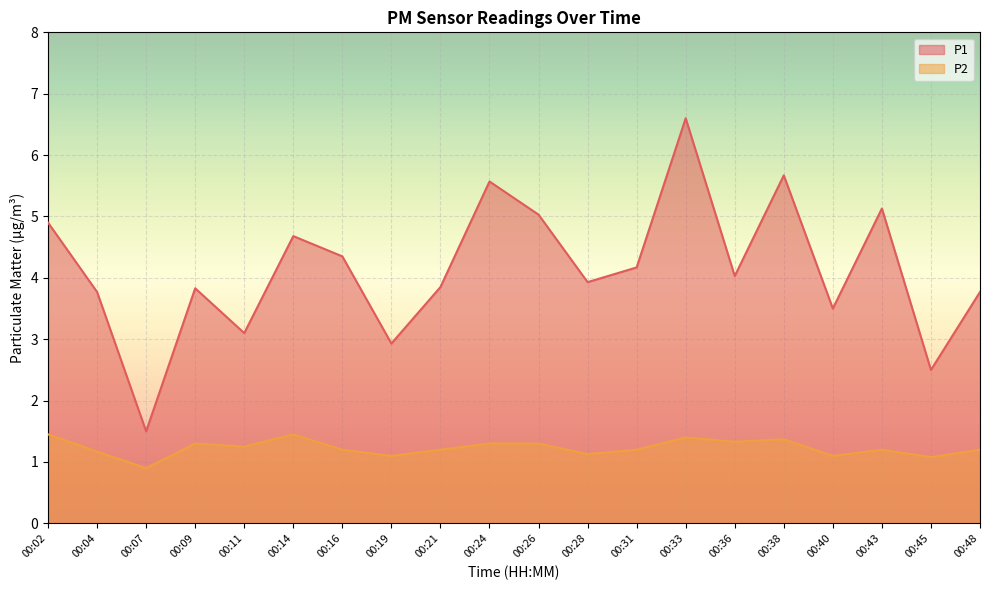

At how many categories does at least one series exceed 3?

17